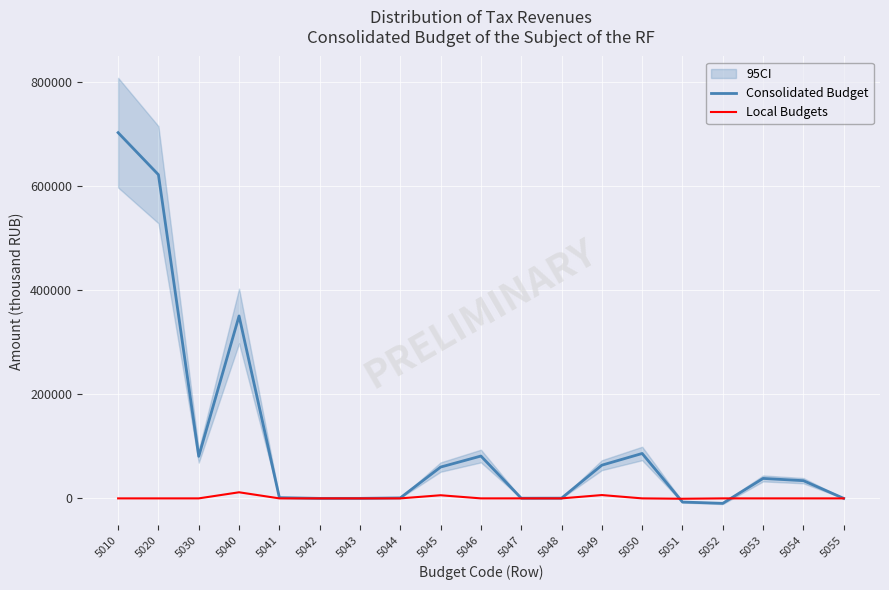

What is the total value across all series at 5010?

702396